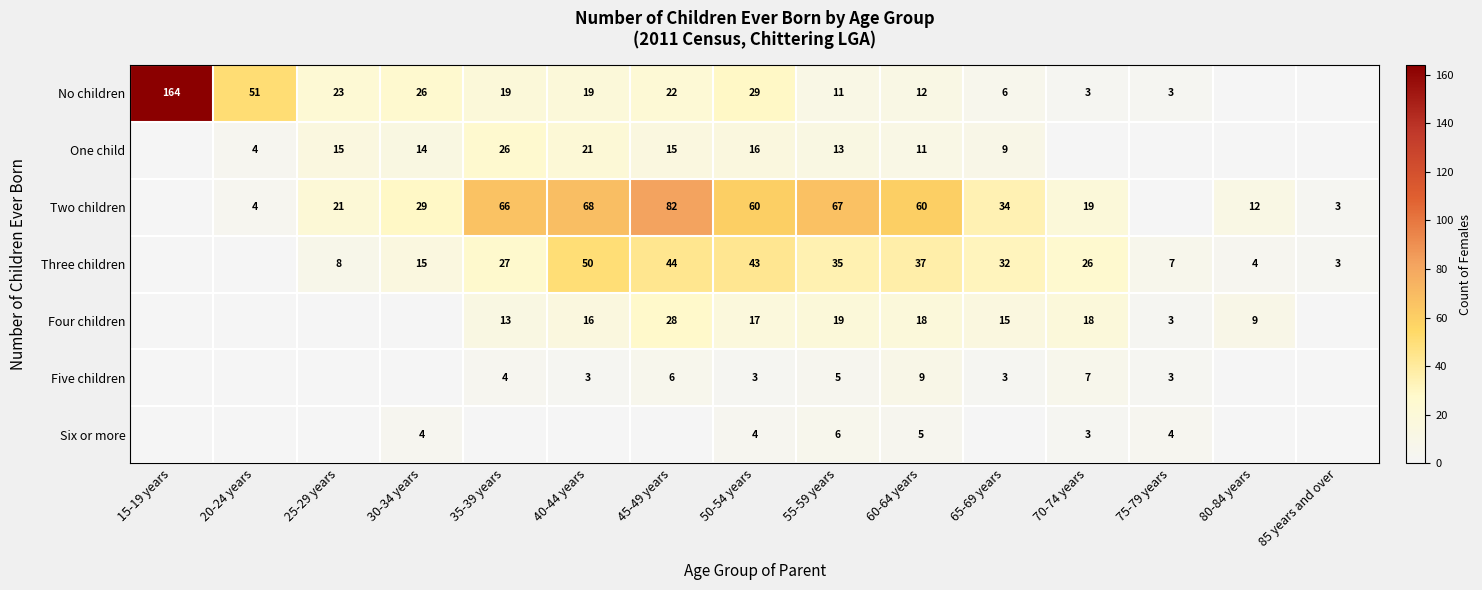

What is the difference between the highest and lowest values at 60-64 years?

55